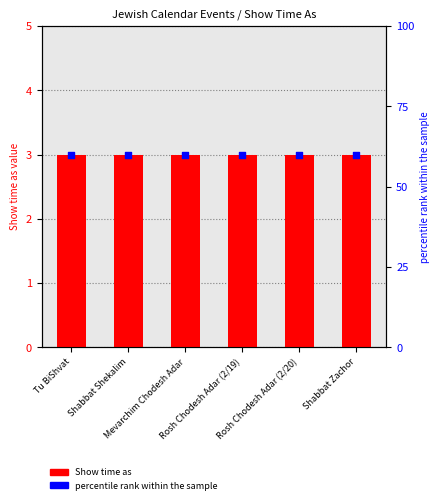

At which category is the sum across all series the highest?

Tu BiShvat